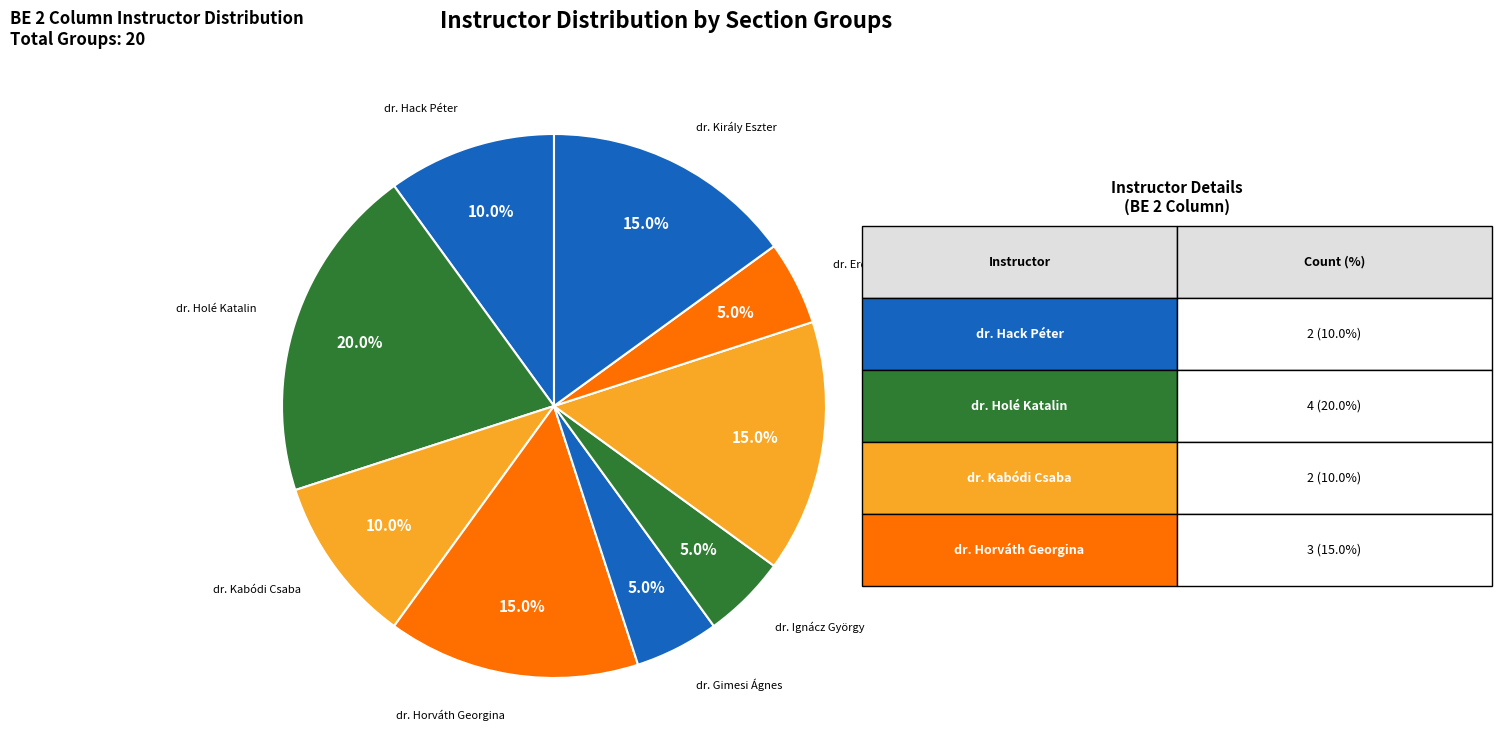

Which has a higher value, dr. Hack Péter or dr. Holé Katalin?

dr. Holé Katalin